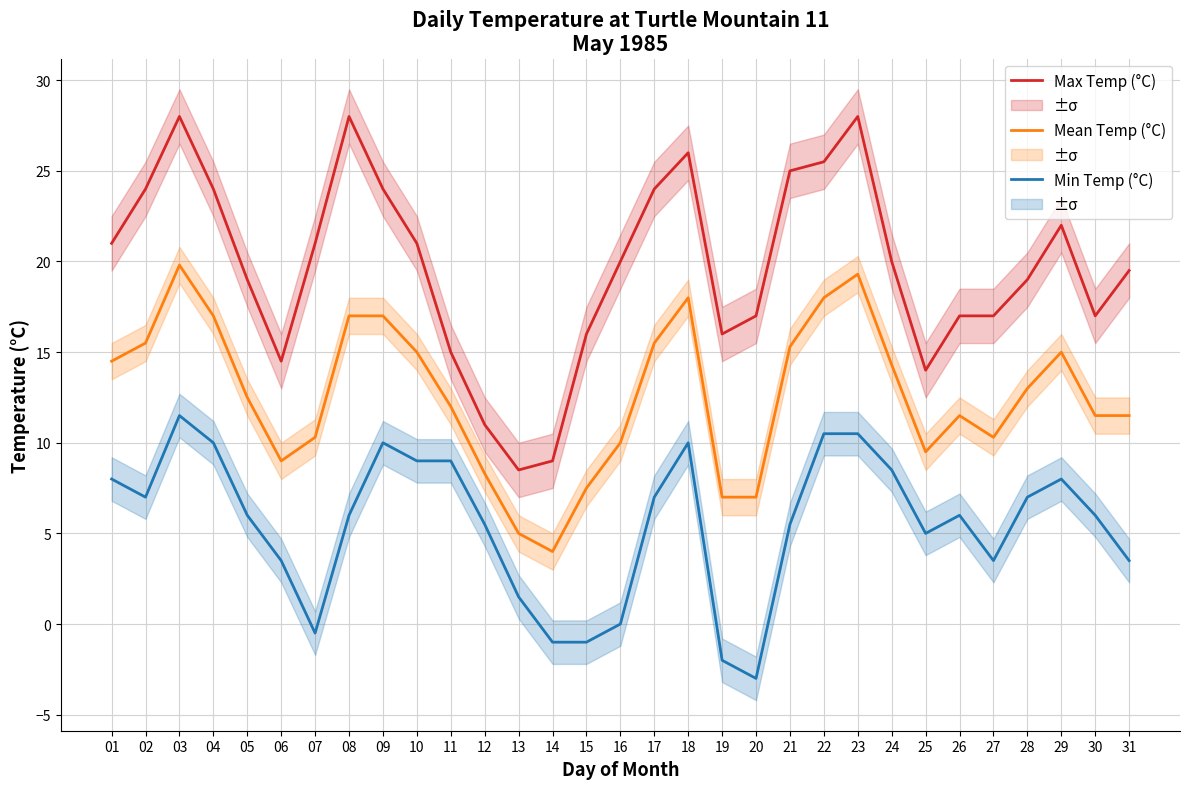

List the labels in order of Mean Temp (°C) value, smallest first.

14, 13, 19, 20, 15, 12, 06, 25, 16, 07, 27, 26, 30, 31, 11, 05, 28, 24, 01, 10, 29, 21, 02, 17, 04, 08, 09, 18, 22, 23, 03